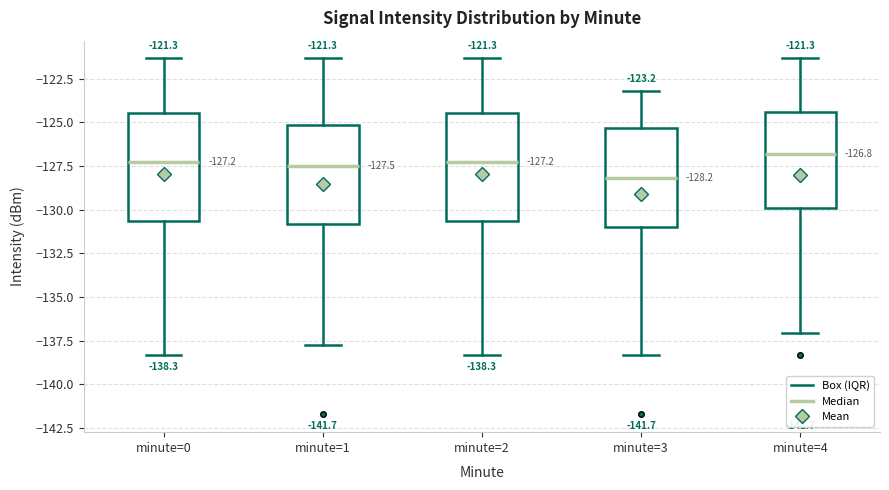

Which box has the lowest median line?

minute=3